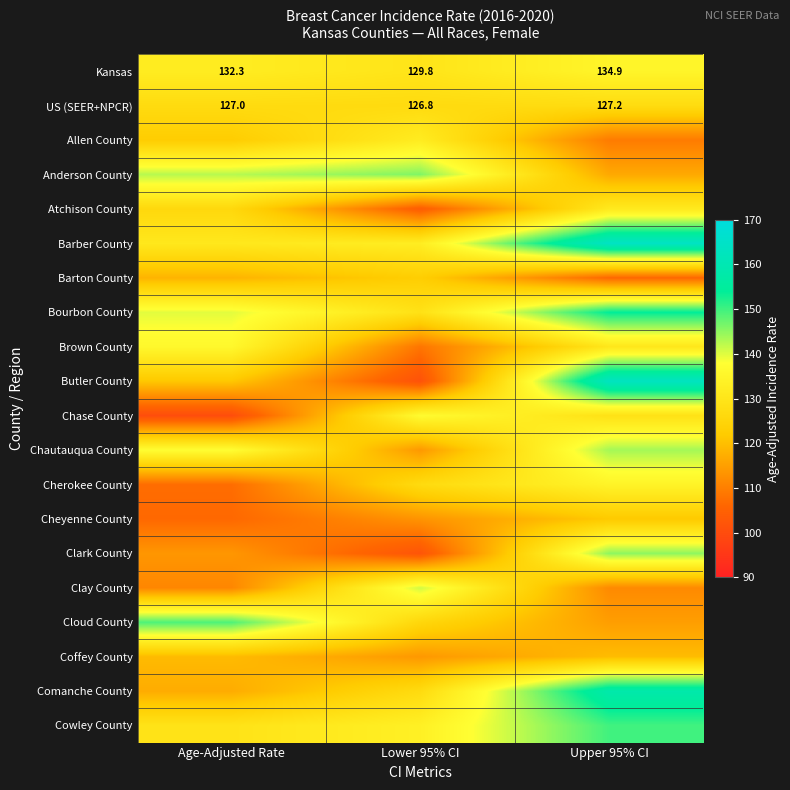

How many values in the Kansas series exceed 132?

2